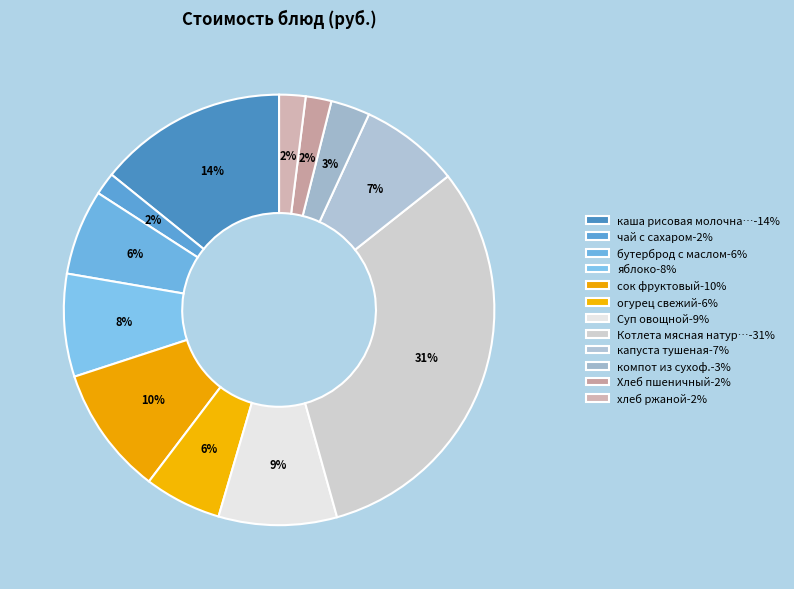

Does any single category account for the majority?

No